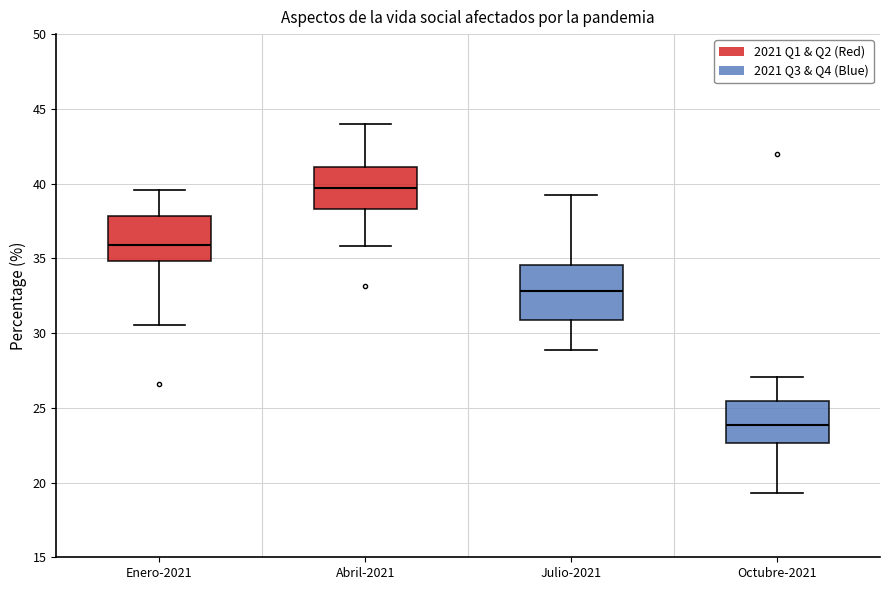

Which box's median line is the lowest?

Octubre-2021